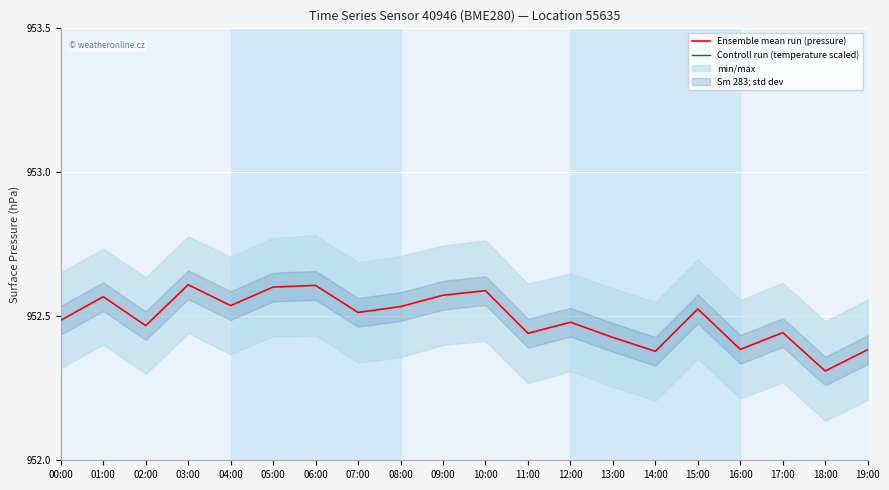

What is the lowest value of the Controll run (temperature scaled) series?

1052.7